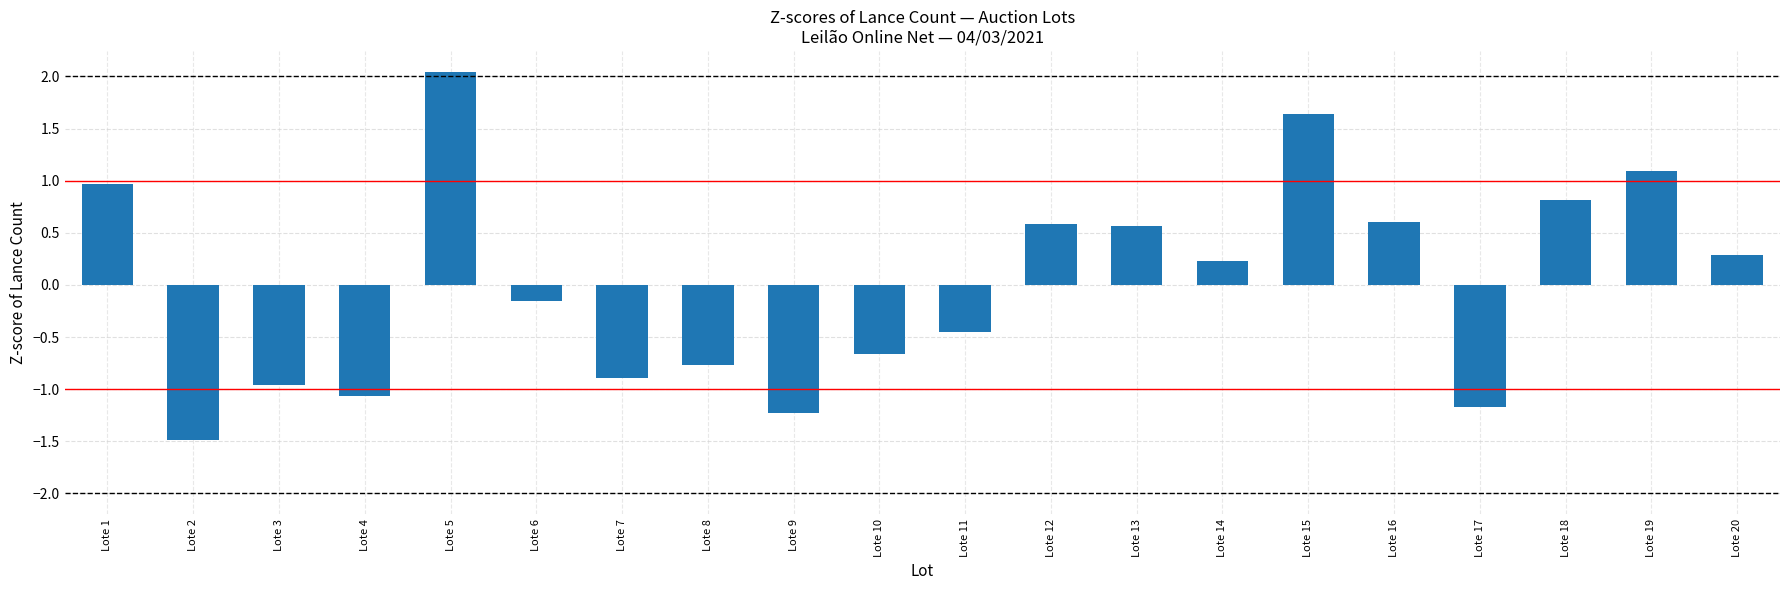

Between Lote 16 and Lote 9, which is larger?

Lote 16